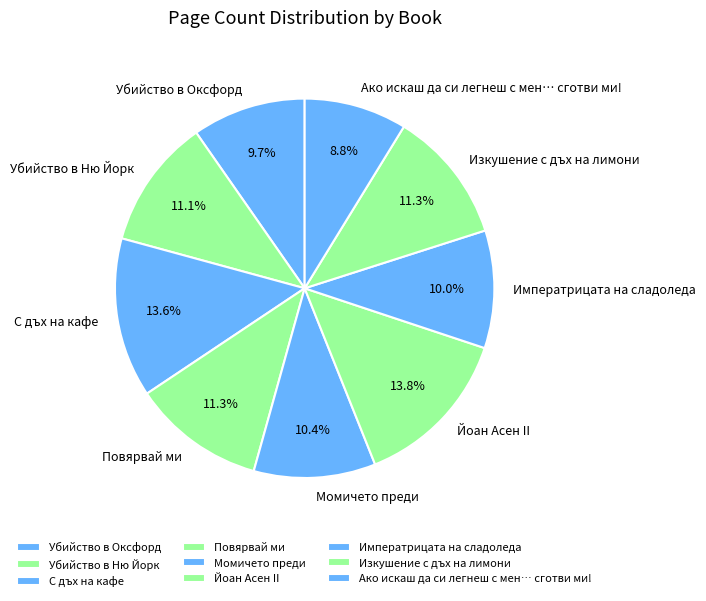

Count the number of slices in the pie.

9